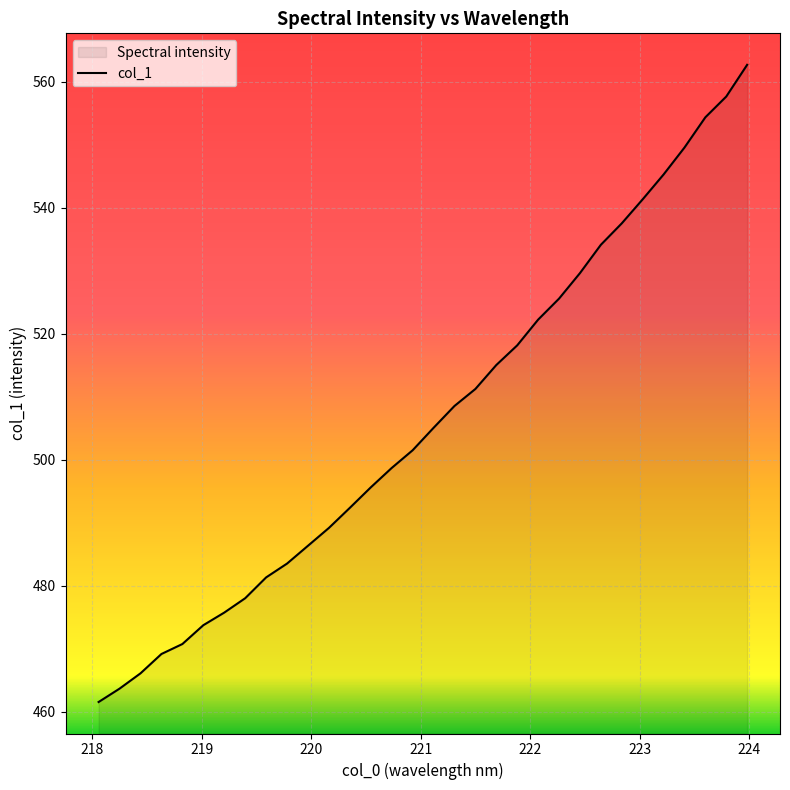

What is the difference between the maximum and minimum values?

101.2